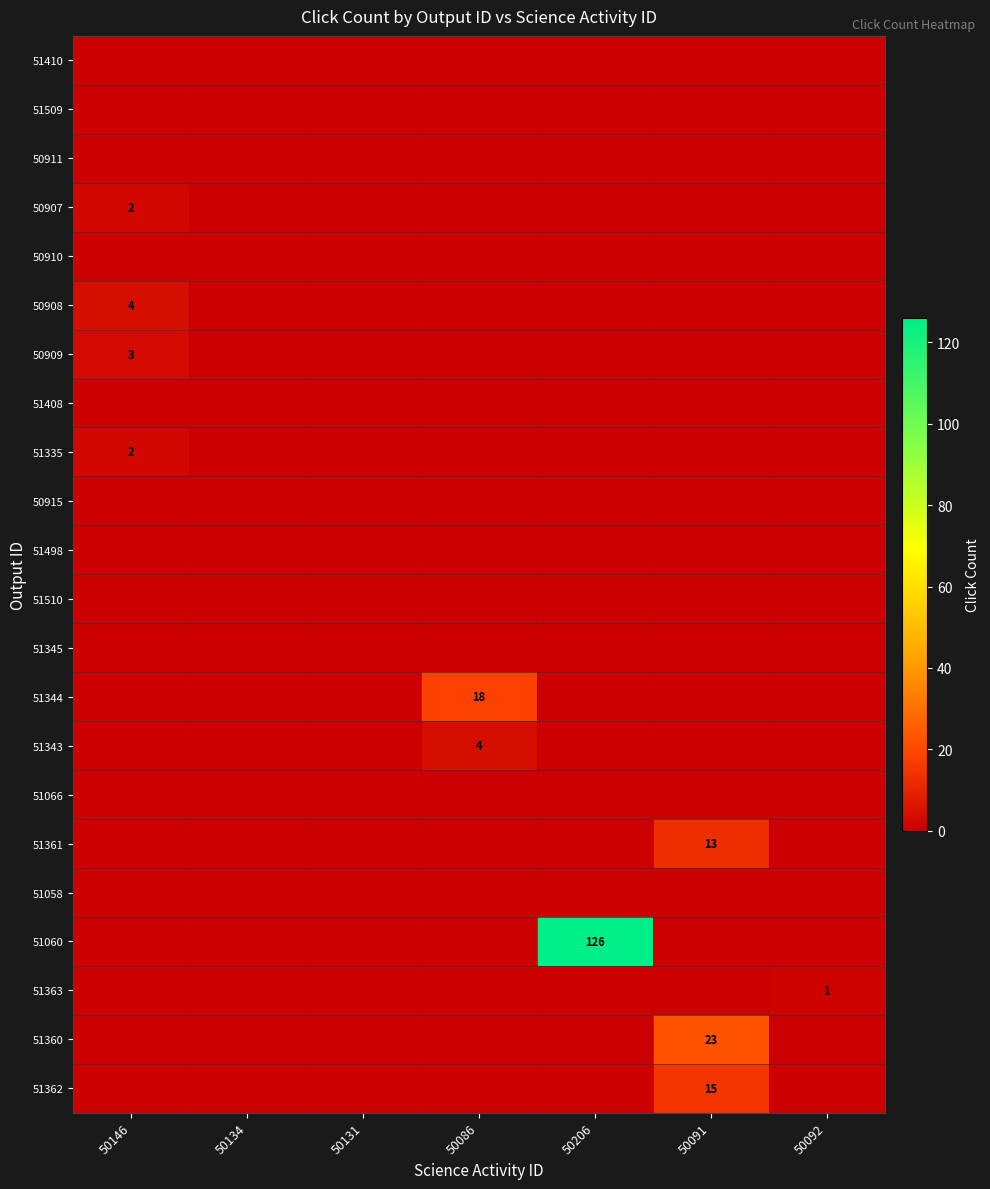

The 50908 series shows 3 at 50206. True or false?

False